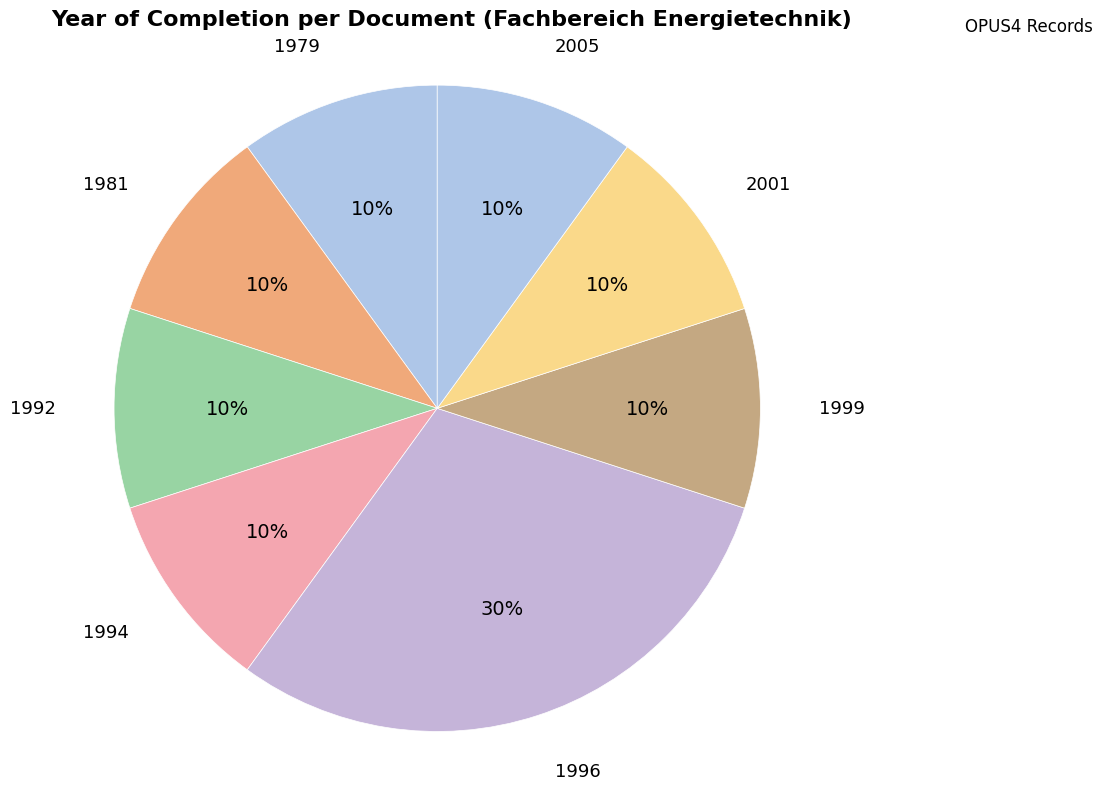

Count the number of slices in the pie.

8